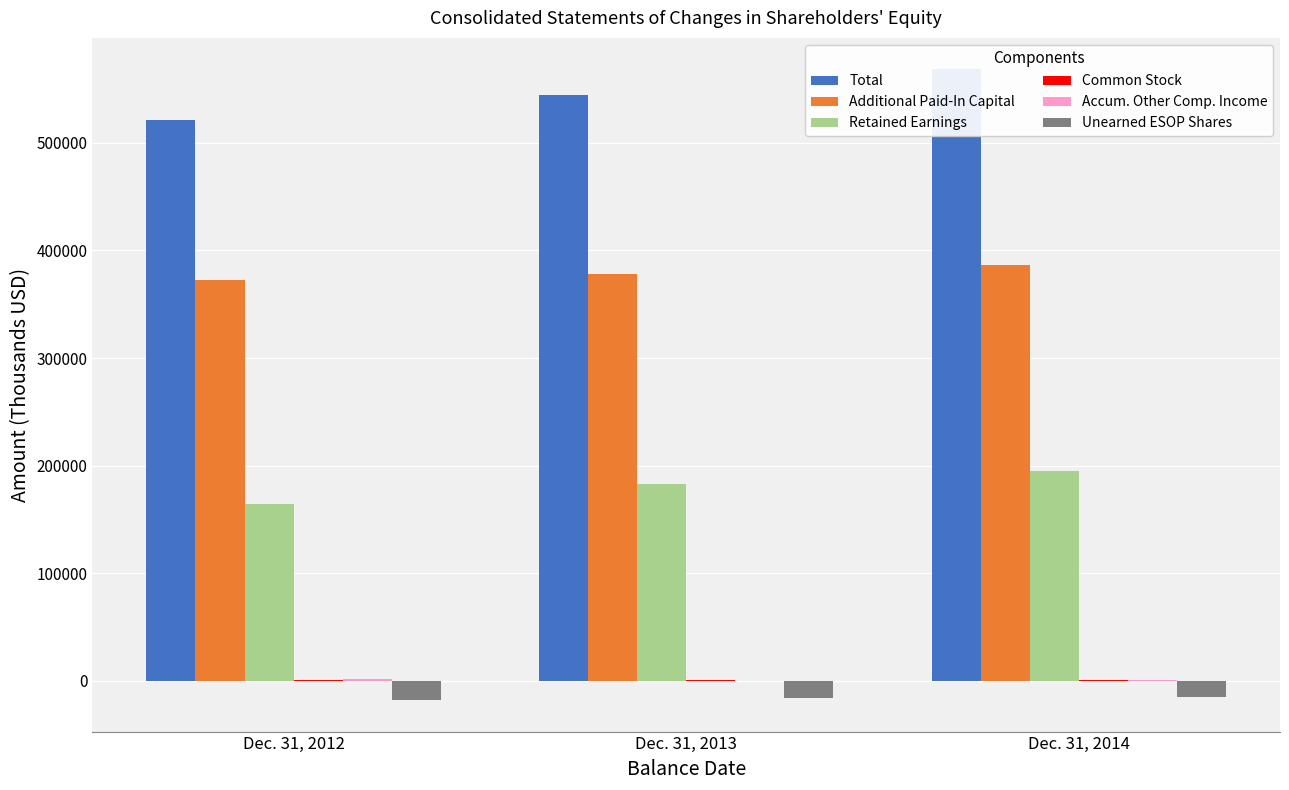

What is the average value of the Unearned ESOP Shares series?

-16449